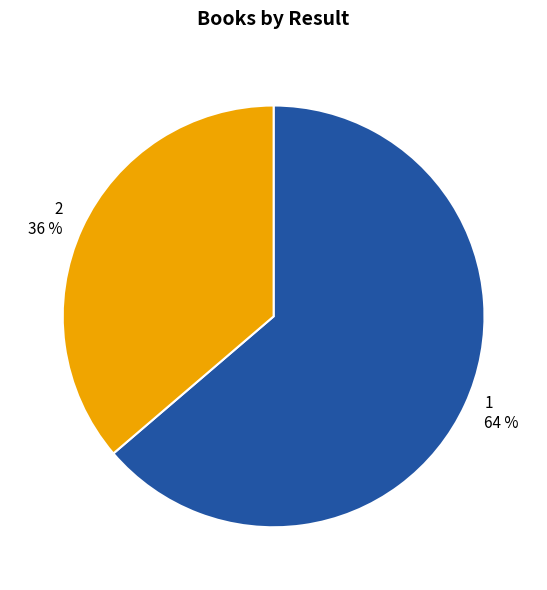

To the nearest percent, what is the combined percentage of 1 and 2?

100%